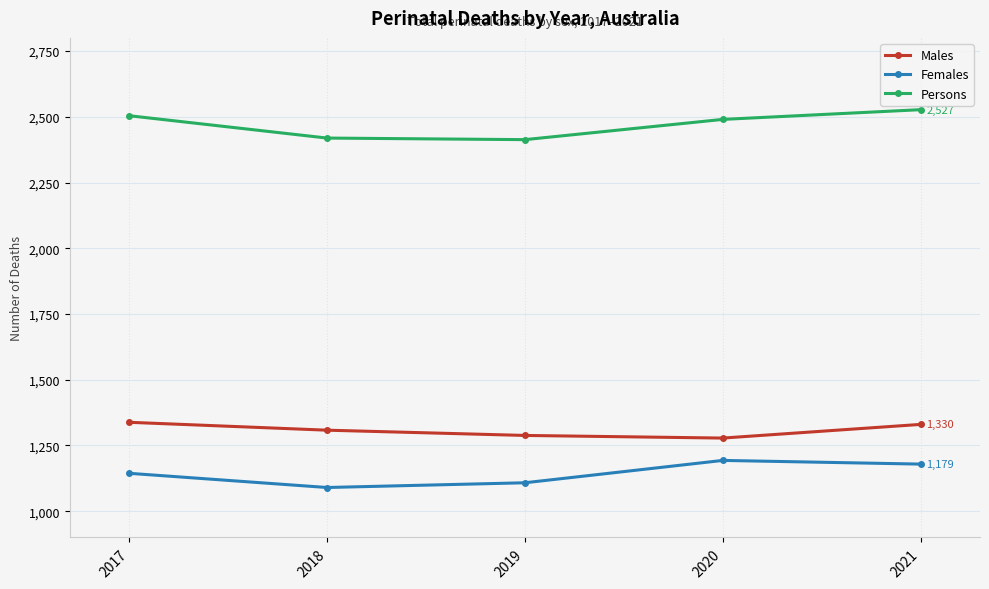

True or false: Males and Females cross at least once.

False